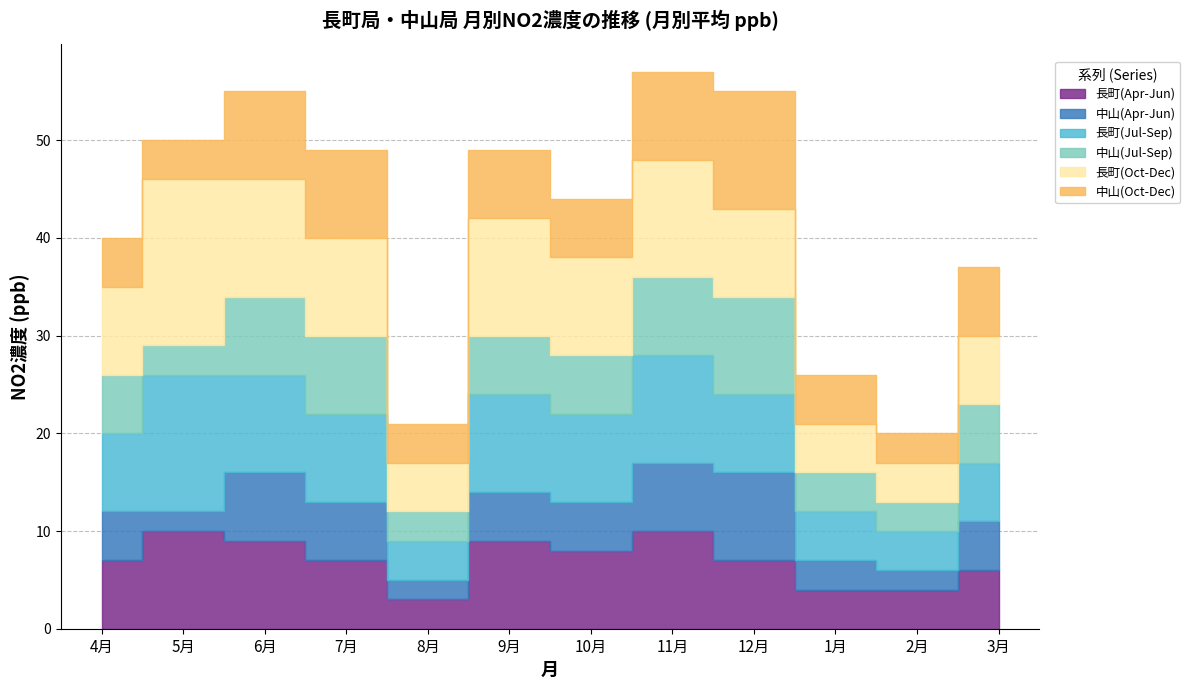

Which has a higher value, 1月 or 9月?

9月